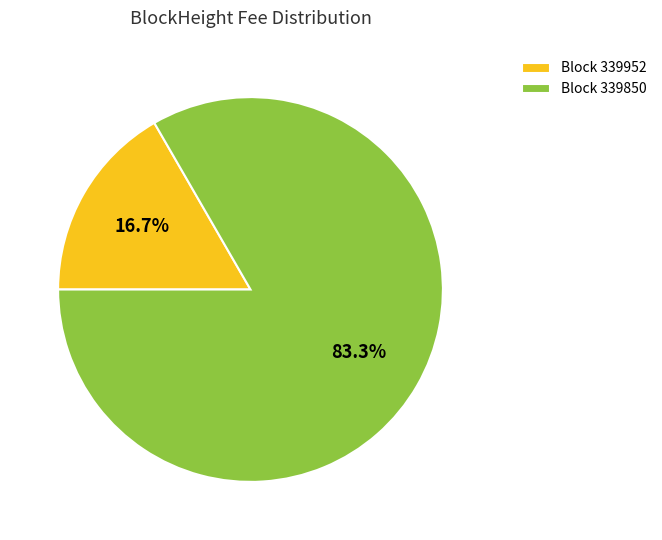

Combined, do Block 339850 and Block 339952 account for over 50%?

Yes